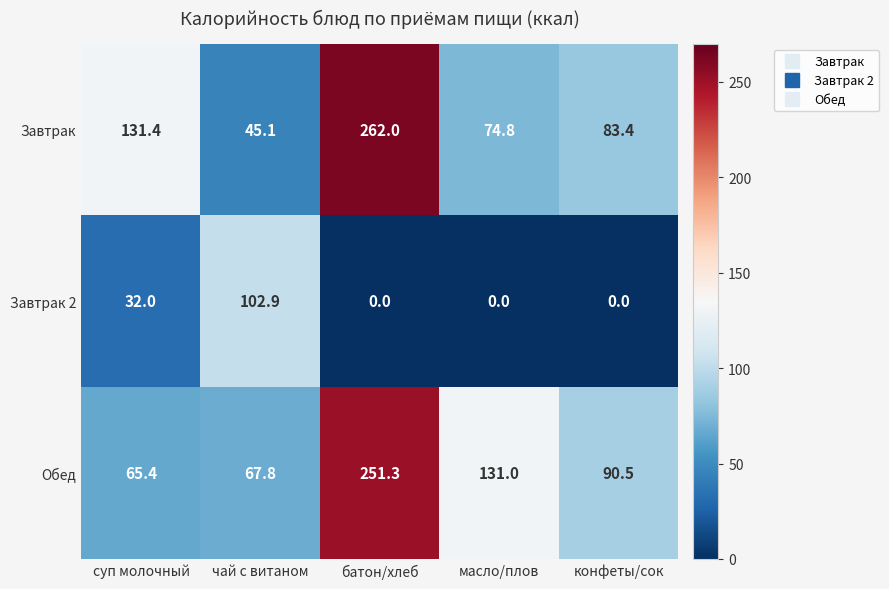

What is the spread (max minus min) of values at батон/хлеб?

262.0